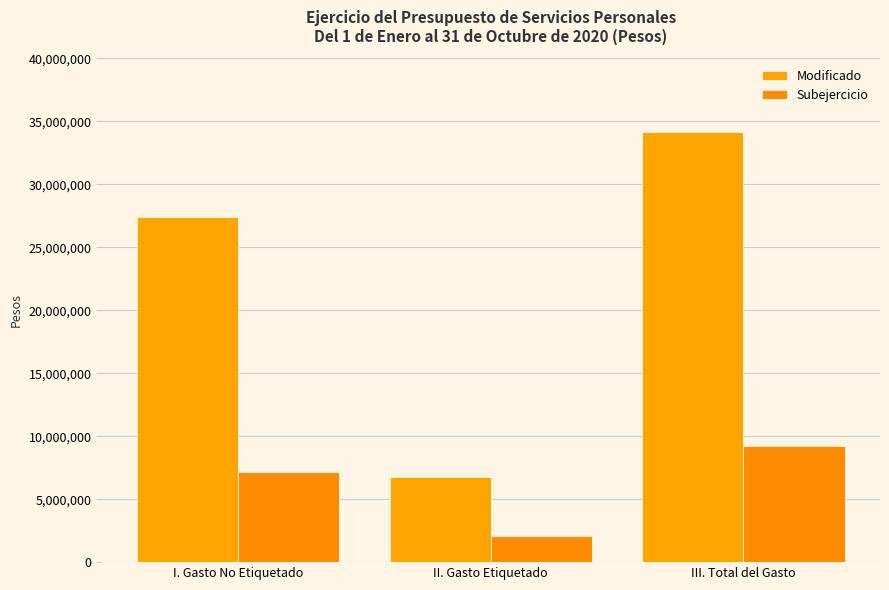

What is the minimum value for Modificado?

6752066.1